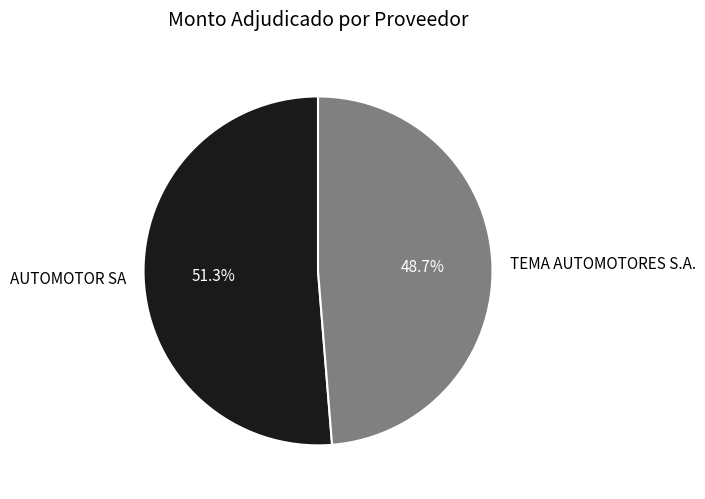

Is it true that AUTOMOTOR SA is 43% of the pie?

False